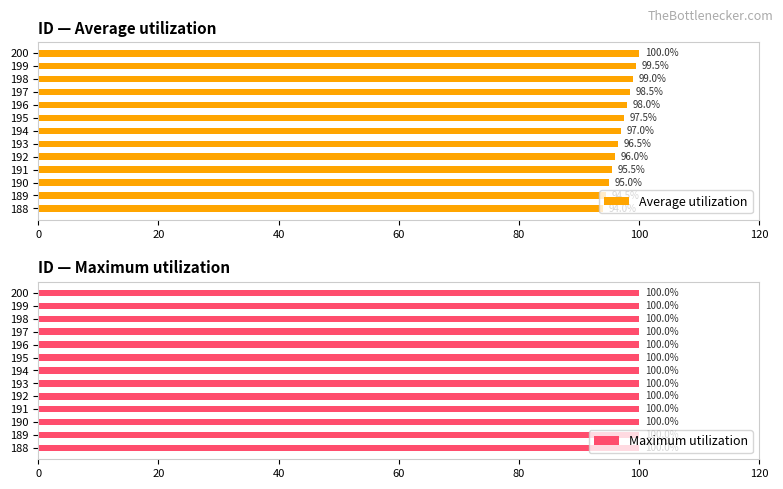

How many distinct data groups are displayed?

2